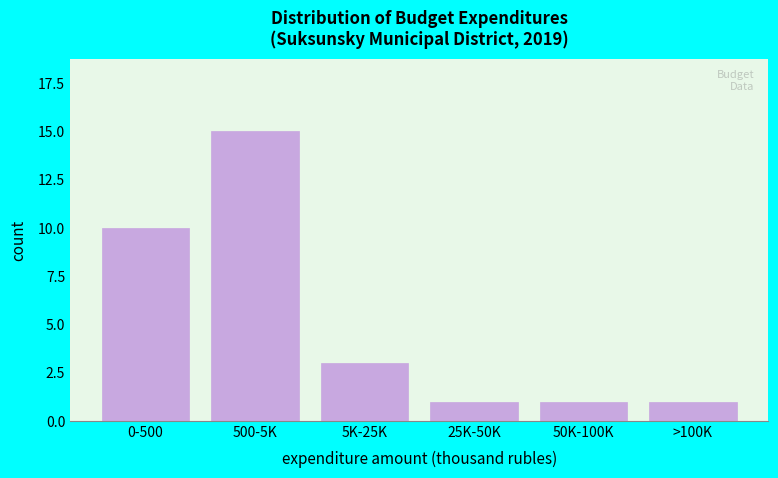

Reading left to right, extract all data points from this chart.

0-500=10	500-5K=15	5K-25K=3	25K-50K=1	50K-100K=1	>100K=1